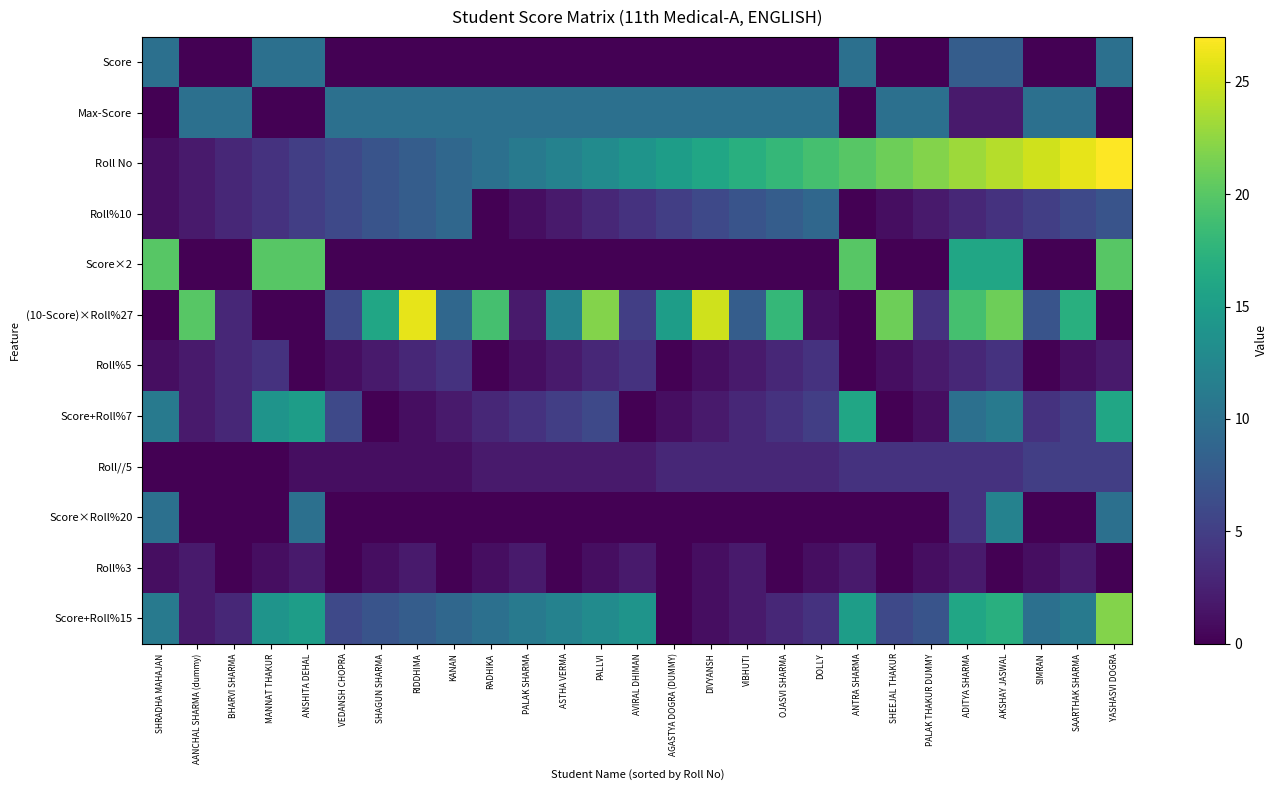

What is the maximum value shown in the chart?

27